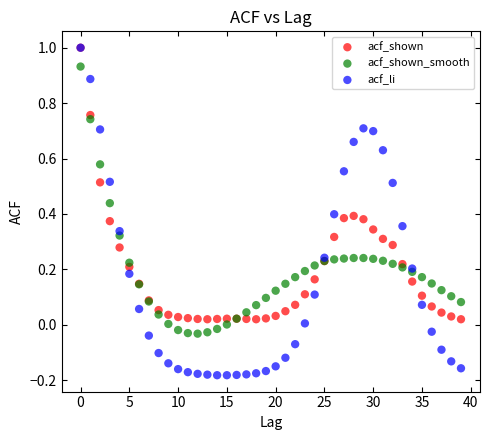

What are all the series names shown in the legend?

acf_shown, acf_shown_smooth, acf_li